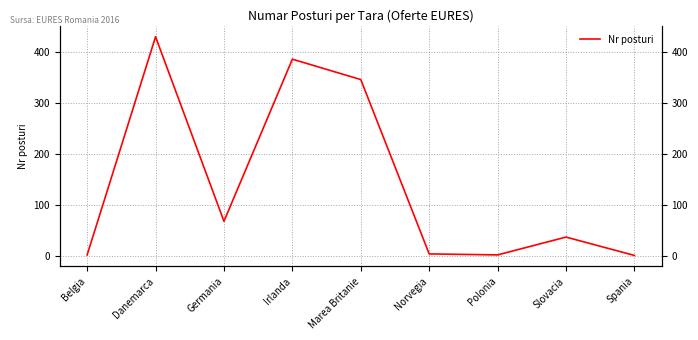

True or false: there are more than 0 points higher than both neighbors.

True